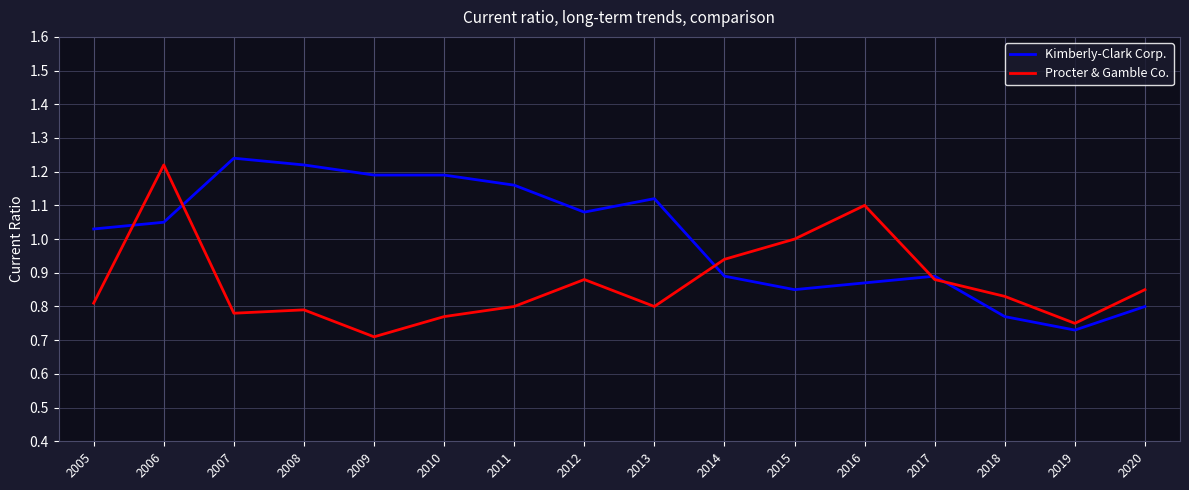

How many distinct data groups are displayed?

2